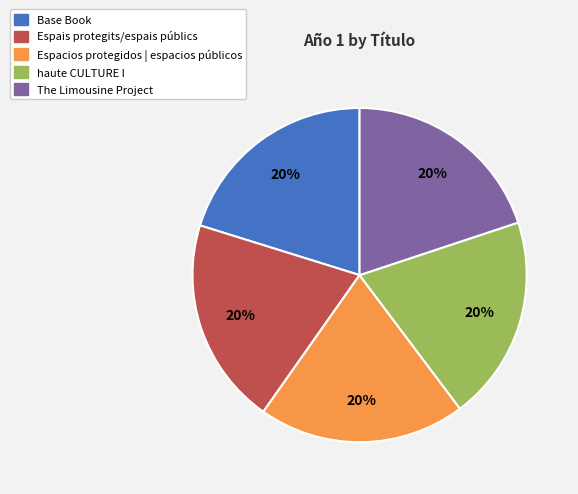

Does Espais protegits/espais públics represent more than half of the total?

No